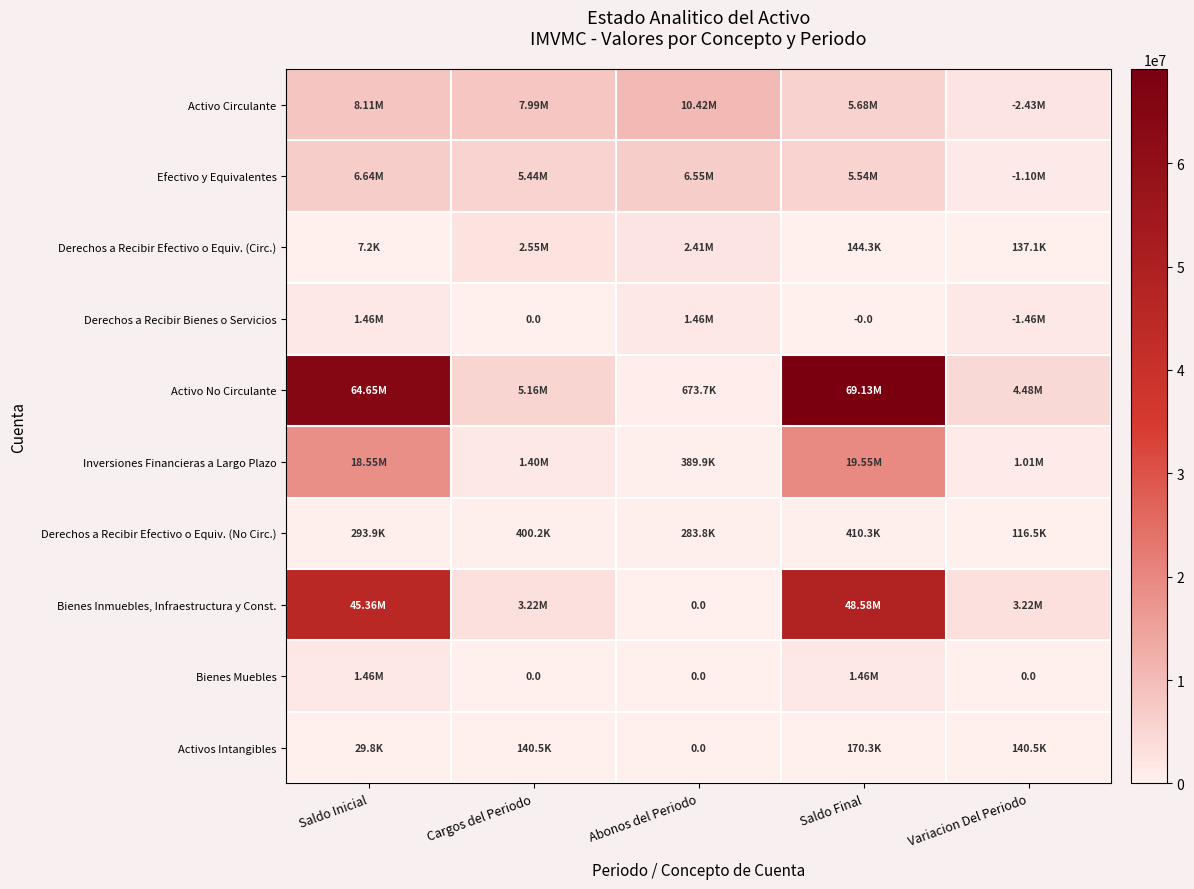

Where is Derechos a Recibir Bienes o Servicios nearest to the value 731607?

Saldo Final